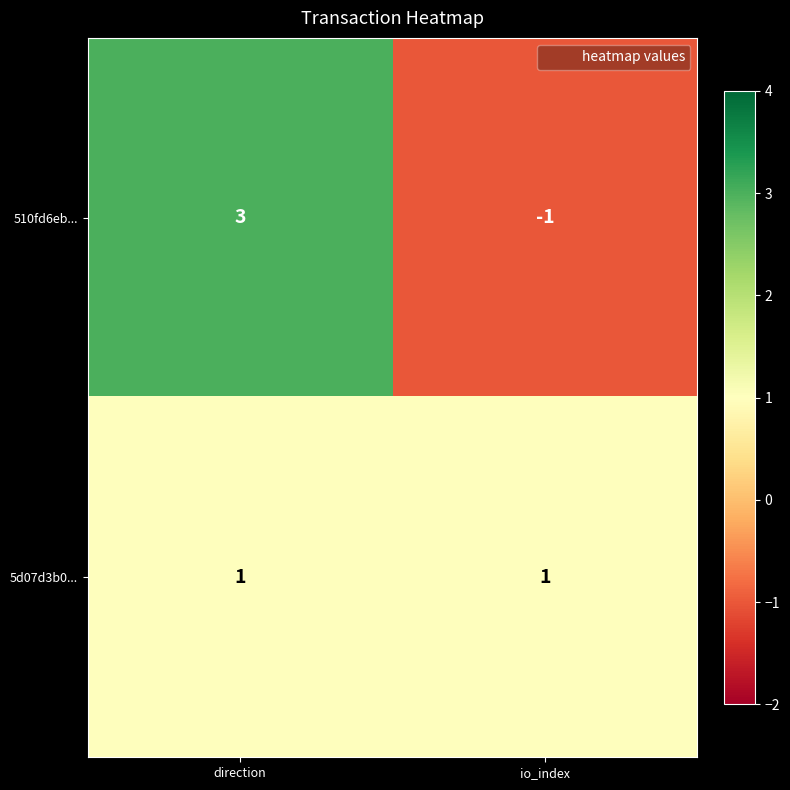

True or false: 510fd6eb... has a value of 3 at direction.

True